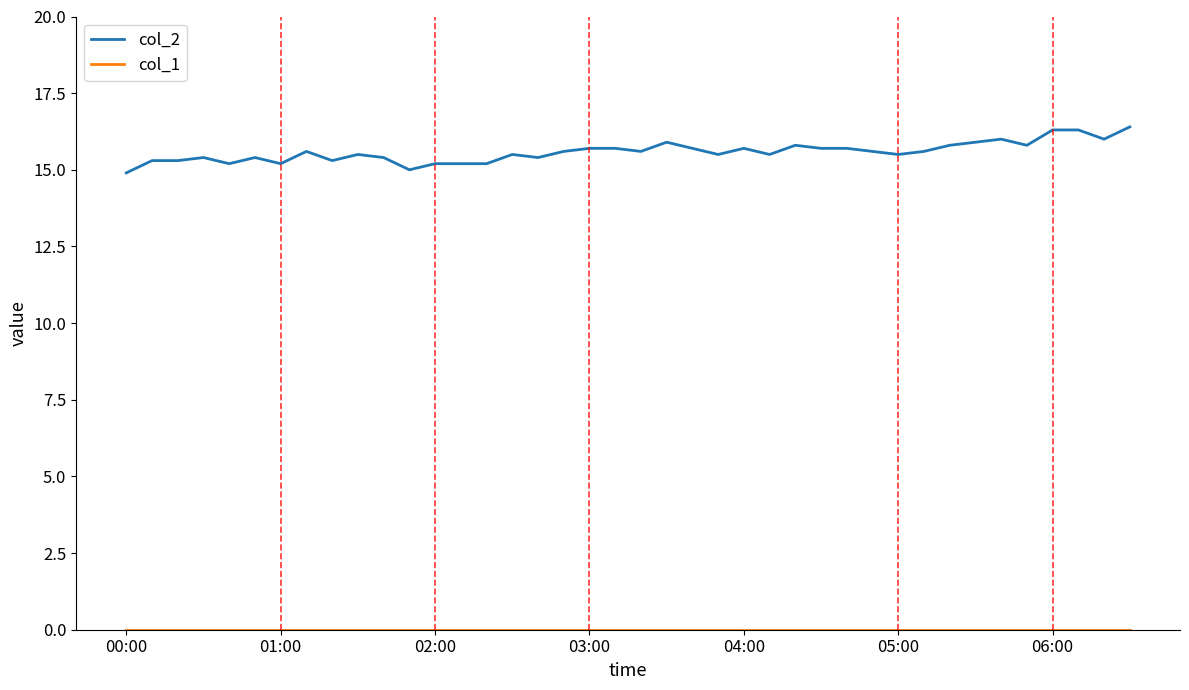

How many lines are shown in the chart?

2